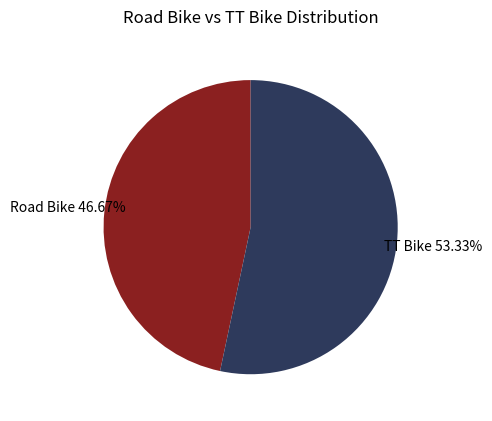

Between Road Bike and TT Bike, which is larger?

TT Bike